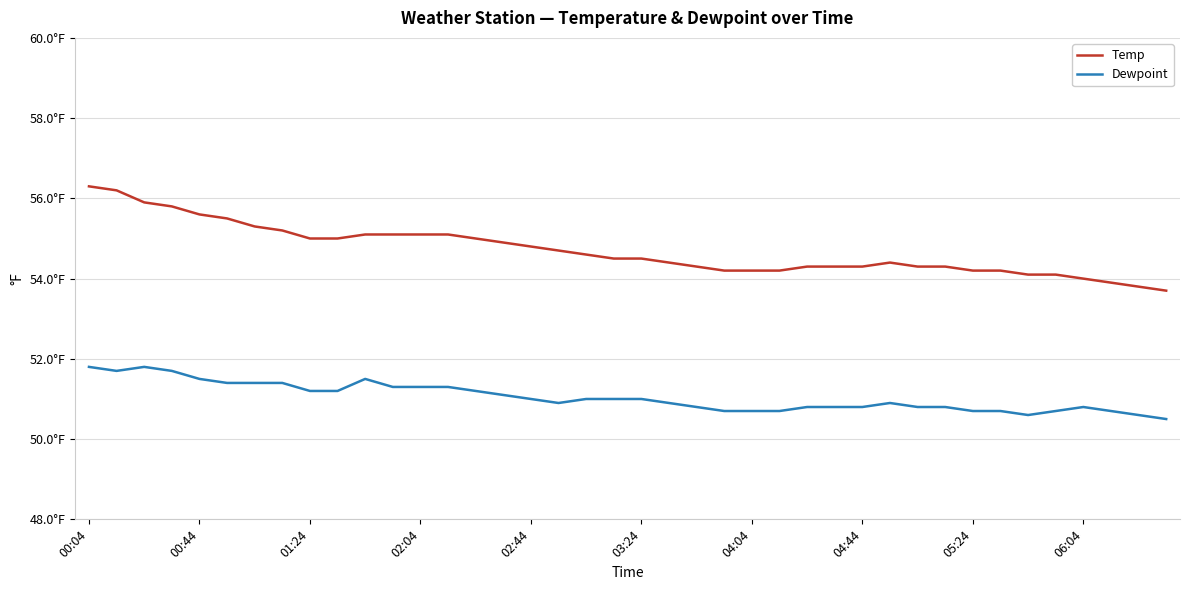

What is the average value of the Temp series?

54.7